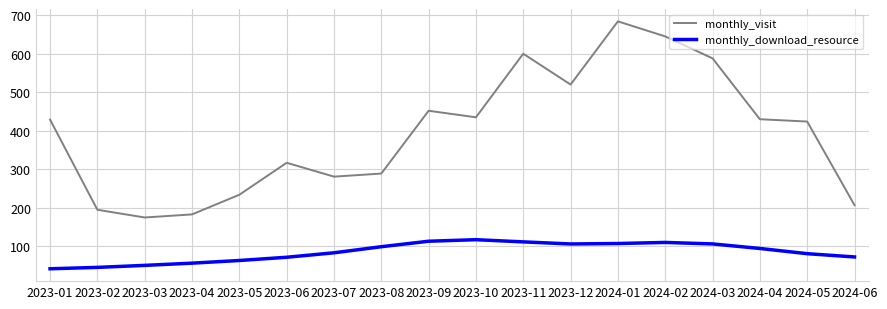

The value of monthly_download_resource at 2023-05 is 27.5. True or false?

False